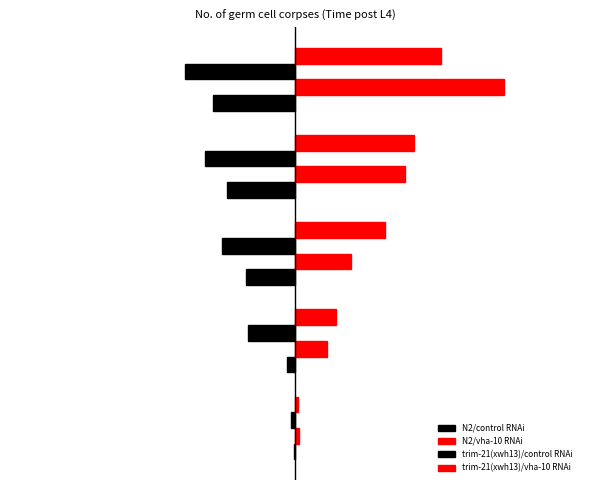

Reading left to right, extract all data points from this chart.

N2/control RNAi: −15=-0.1	−10=-0.4	−5=-2.6	0=-3.6	5=-4.3
N2/vha-10 RNAi: −15=0.2	−10=1.7	−5=2.9	0=5.8	5=11.0
trim-21(xwh13)/control RNAi: −15=-0.2	−10=-2.5	−5=-3.9	0=-4.7	5=-5.8
trim-21(xwh13)/vha-10 RNAi: −15=0.1	−10=2.1	−5=4.7	0=6.3	5=7.7